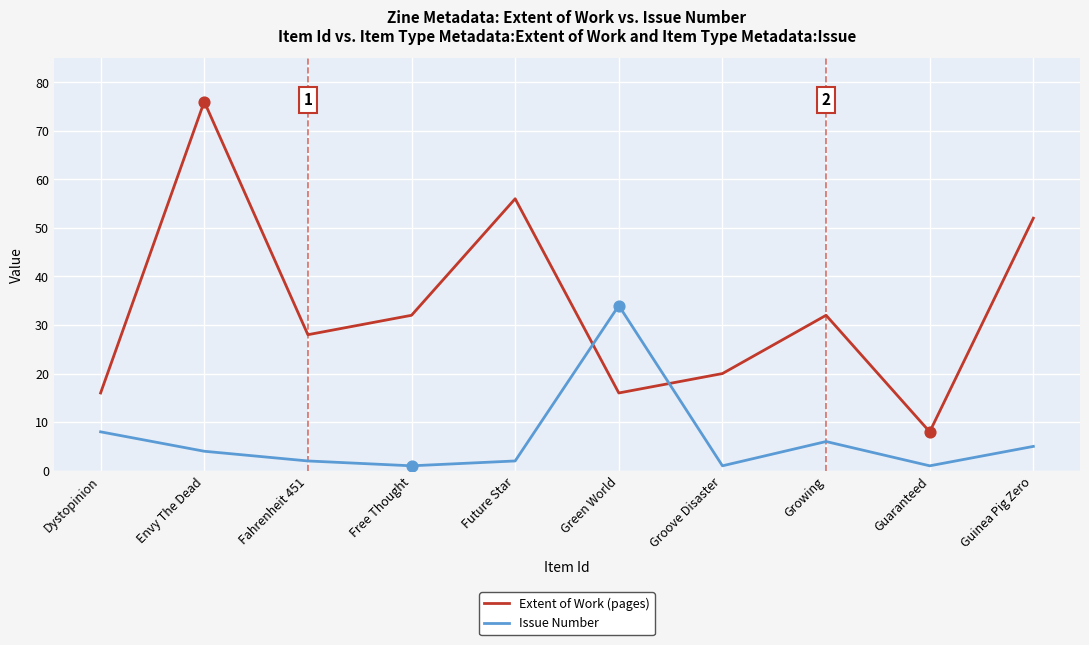

Which series has the largest range (max minus min)?

Extent of Work (pages)